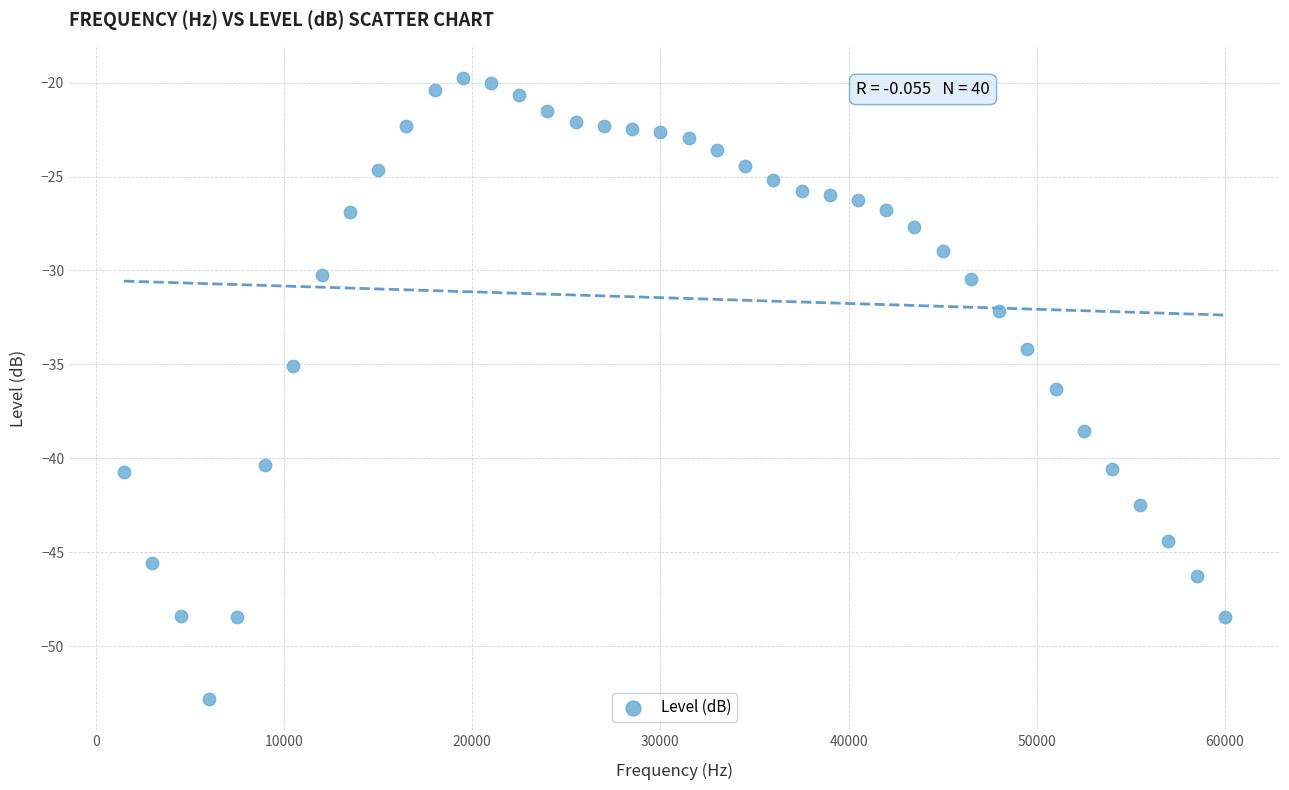

What is the range of X values (max minus min)?

58500.0